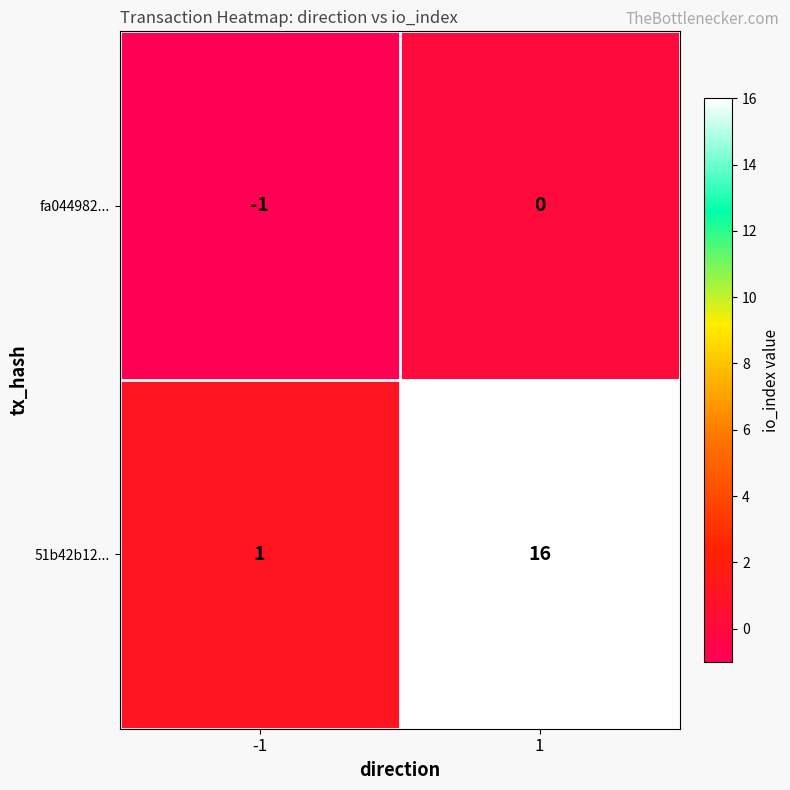

What is the difference between the 51b42b12... values at -1 and 1?

15